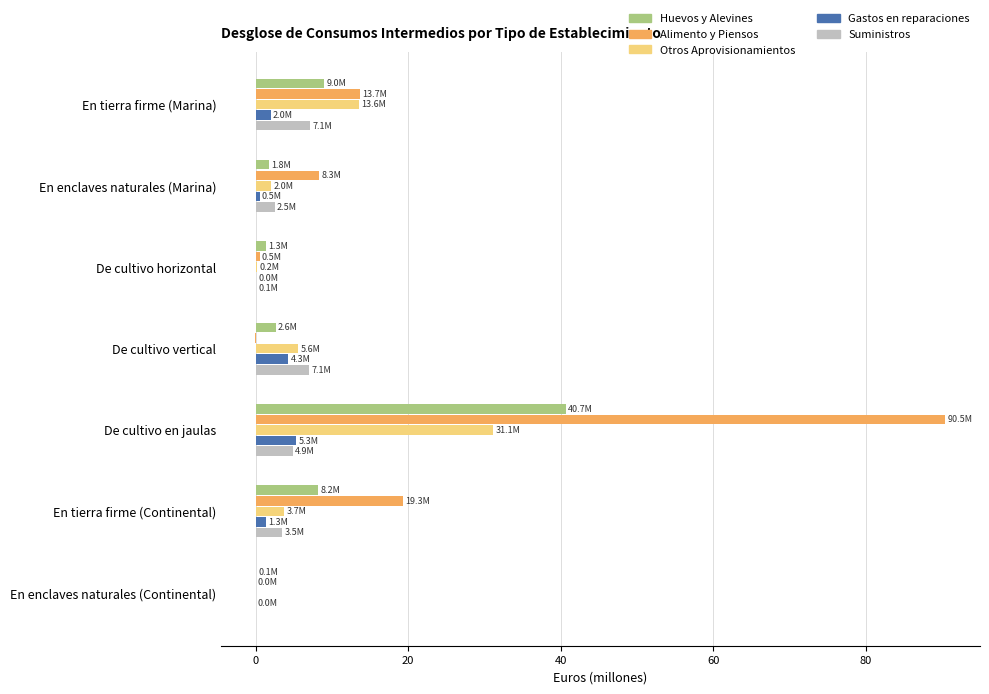

What is the highest value of the Huevos y Alevines series?

40.7